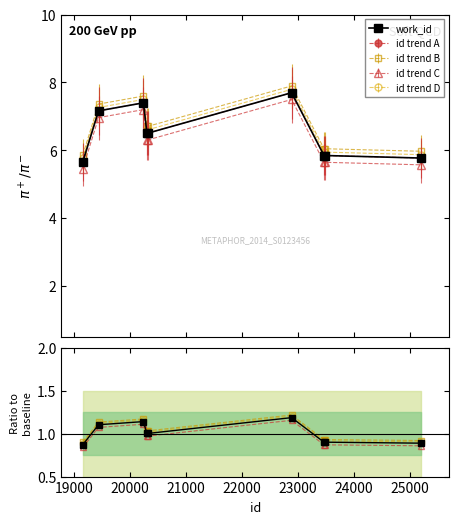

How many lines are shown in the chart?

5